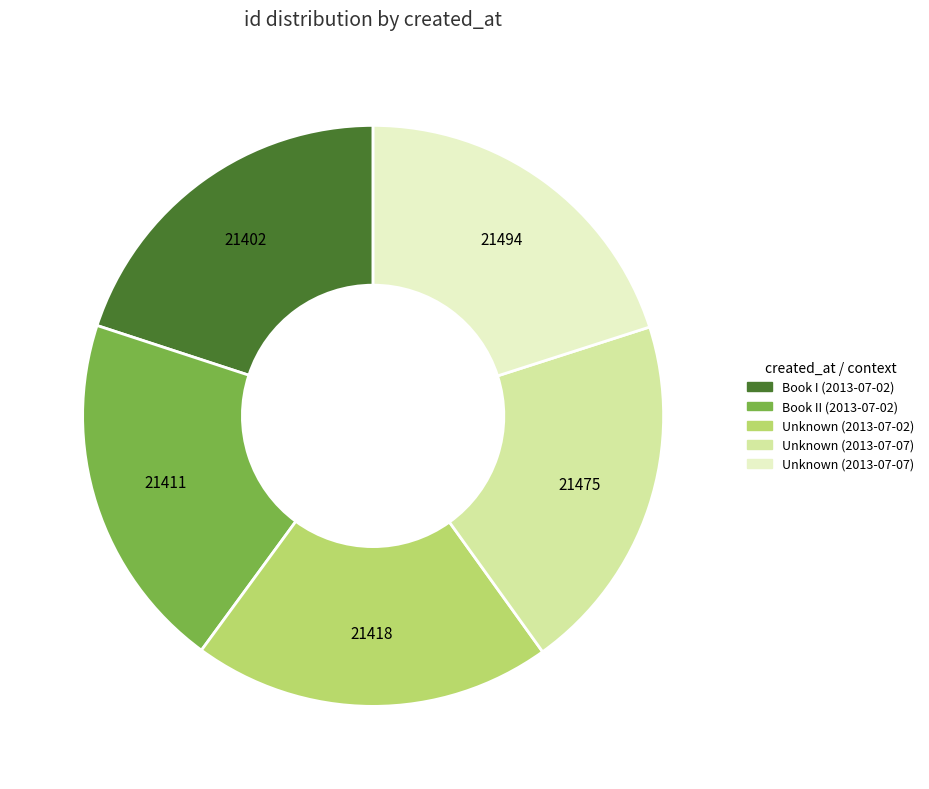

Does any single category account for the majority?

No